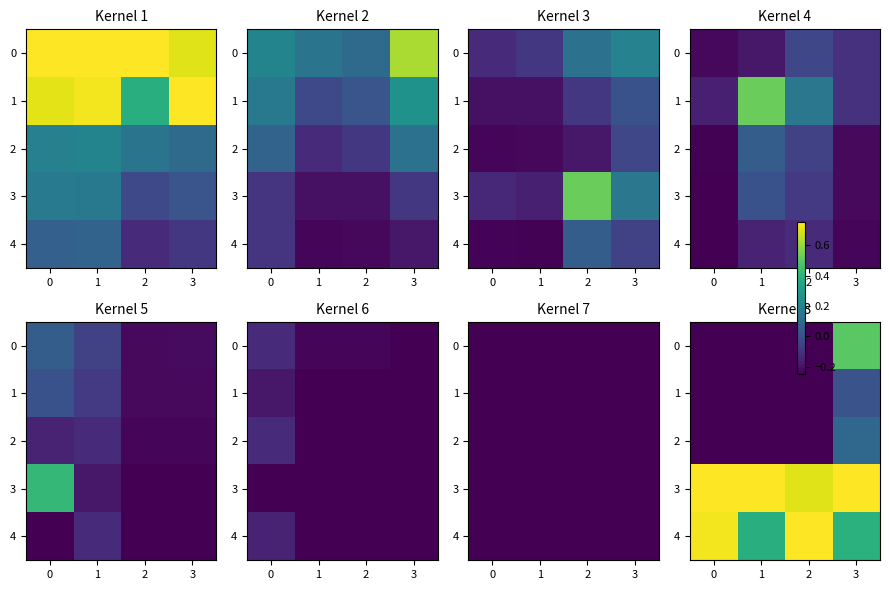

Is the value of 4 at 2 greater than the value of 1 at 3?

Yes